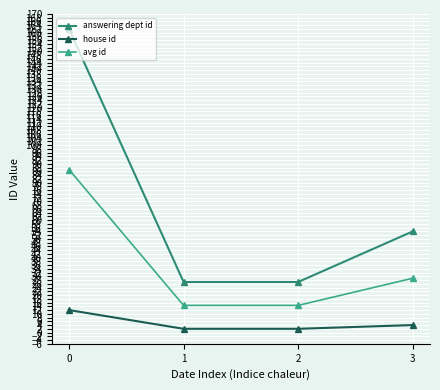

Between 0 and 1, which series saw the biggest shift?

answering dept id